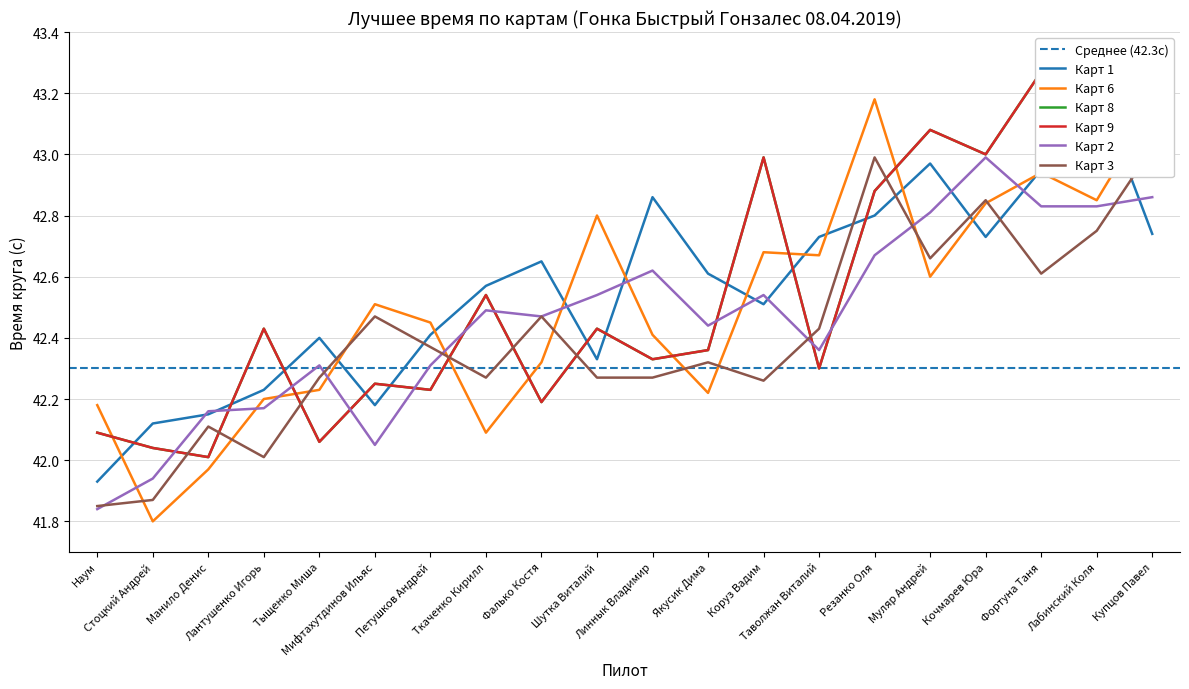

The value of Карт 2 at Якусик Дима is 42.4. True or false?

True